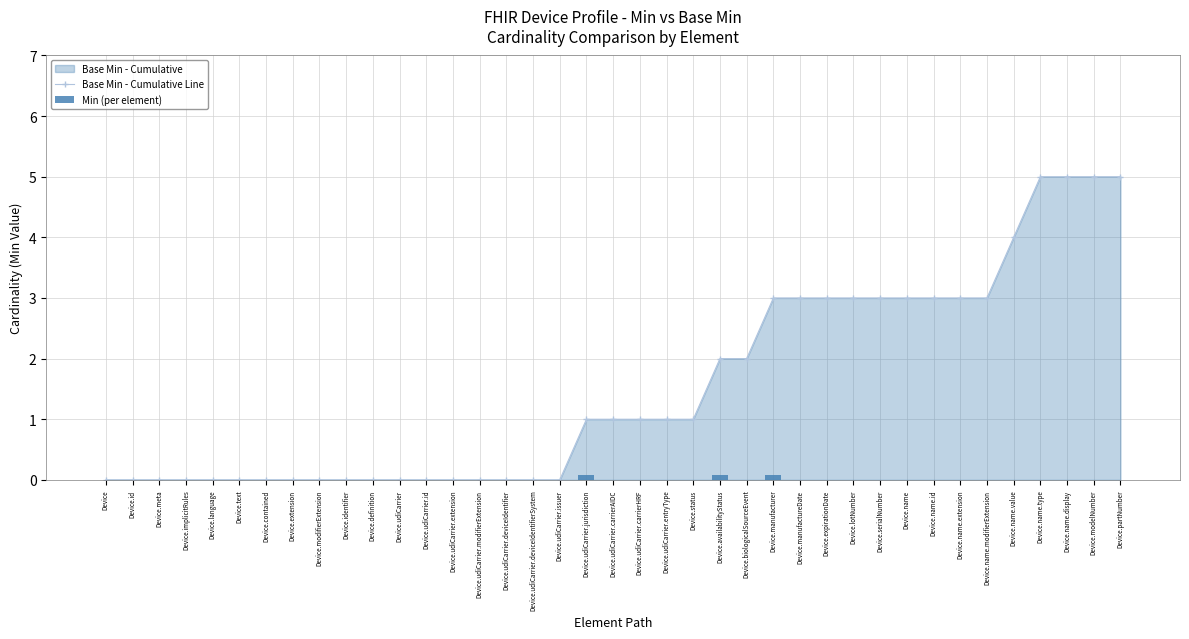

What is the label of the 34th bar from the right?

Device.text